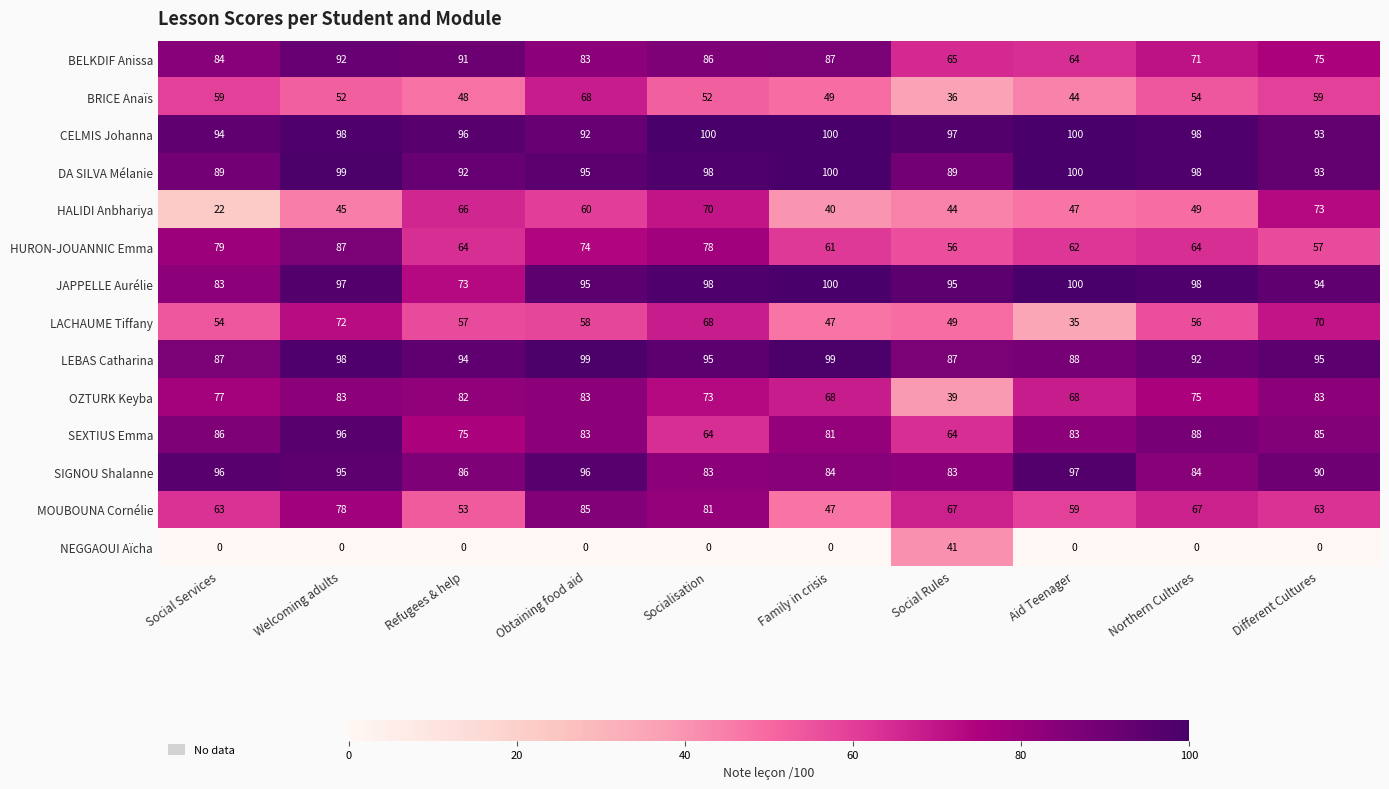

What is the difference between the highest and lowest values at Obtaining food aid?

99